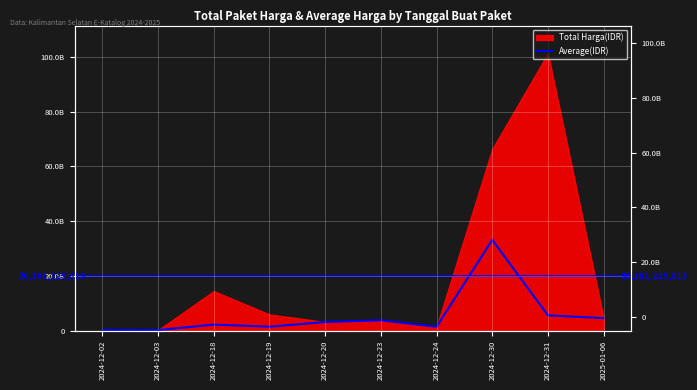

What is the minimum value shown in the chart?

263292000